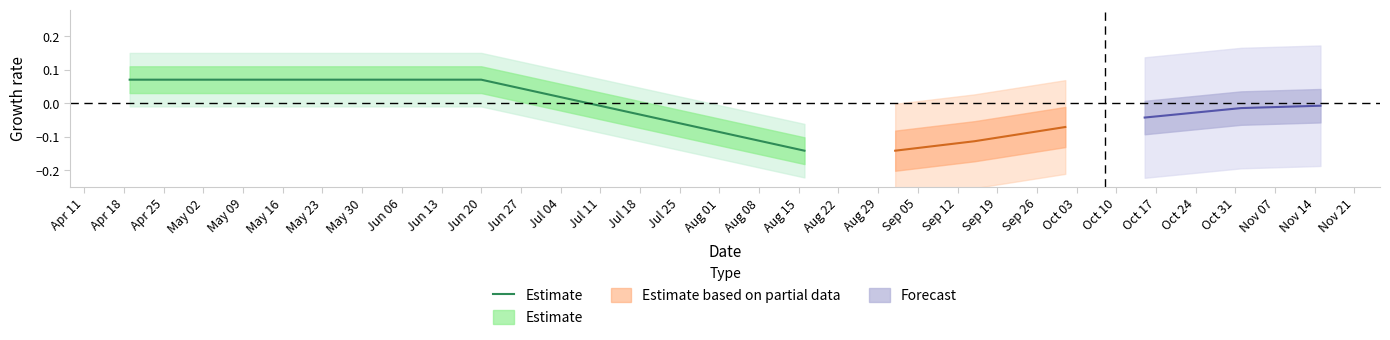

Does the chart display data point markers on the line(s)?

No